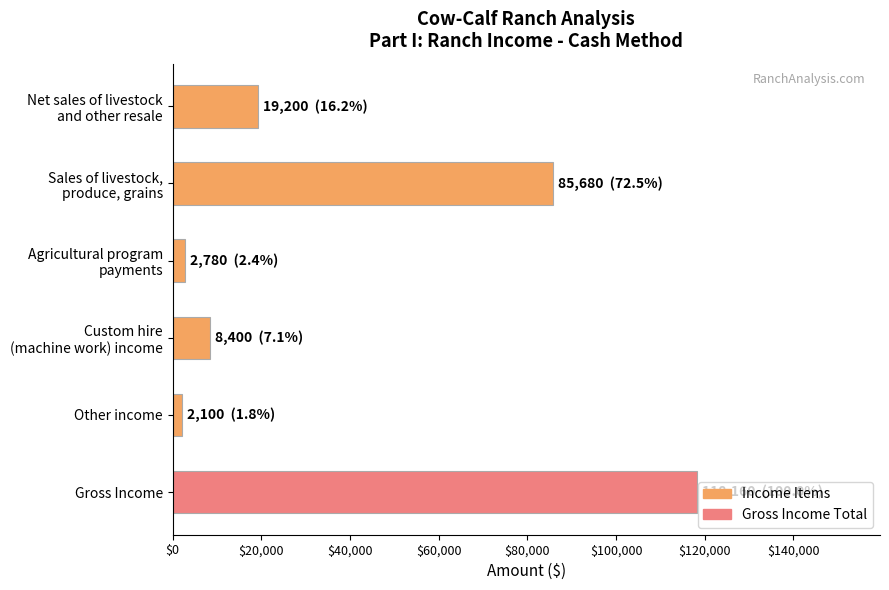

What is the value of the 4th bar from the top?

8400